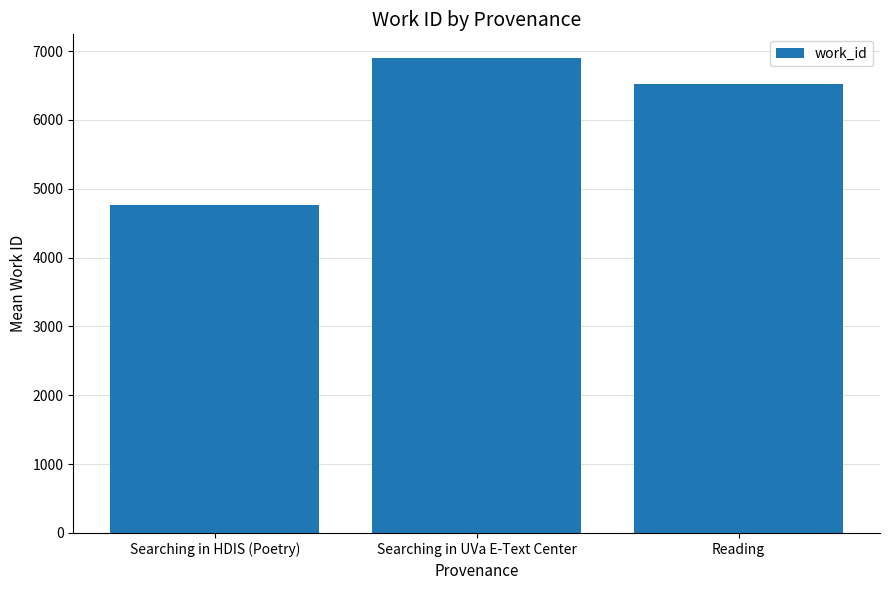

List the labels in order of value, largest first.

Searching in UVa E-Text Center, Reading, Searching in HDIS (Poetry)